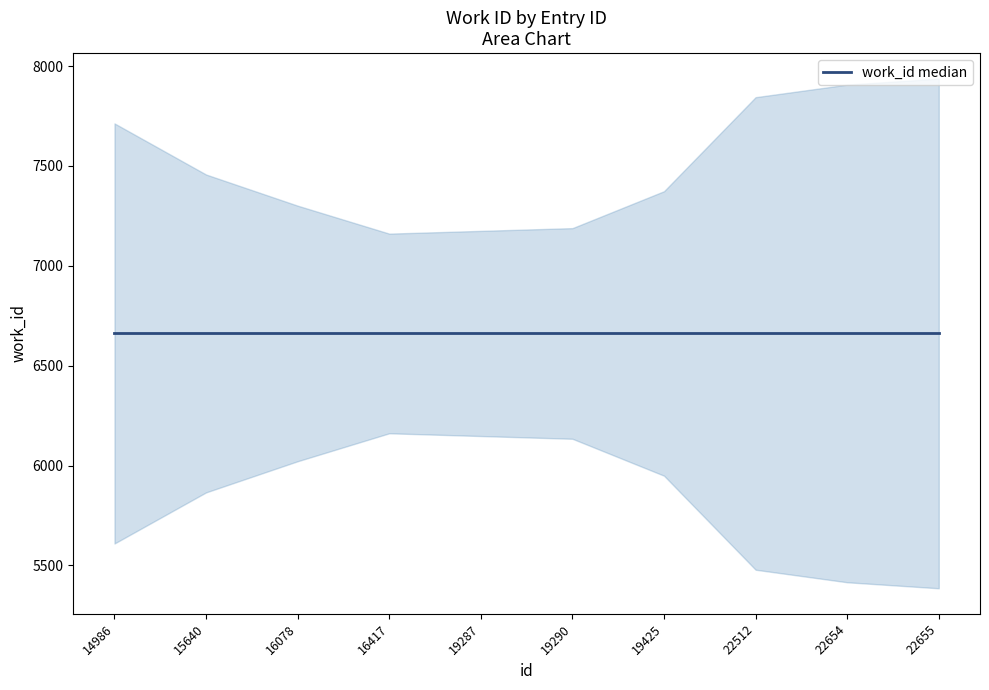

Which series has the largest range (max minus min)?

work_id